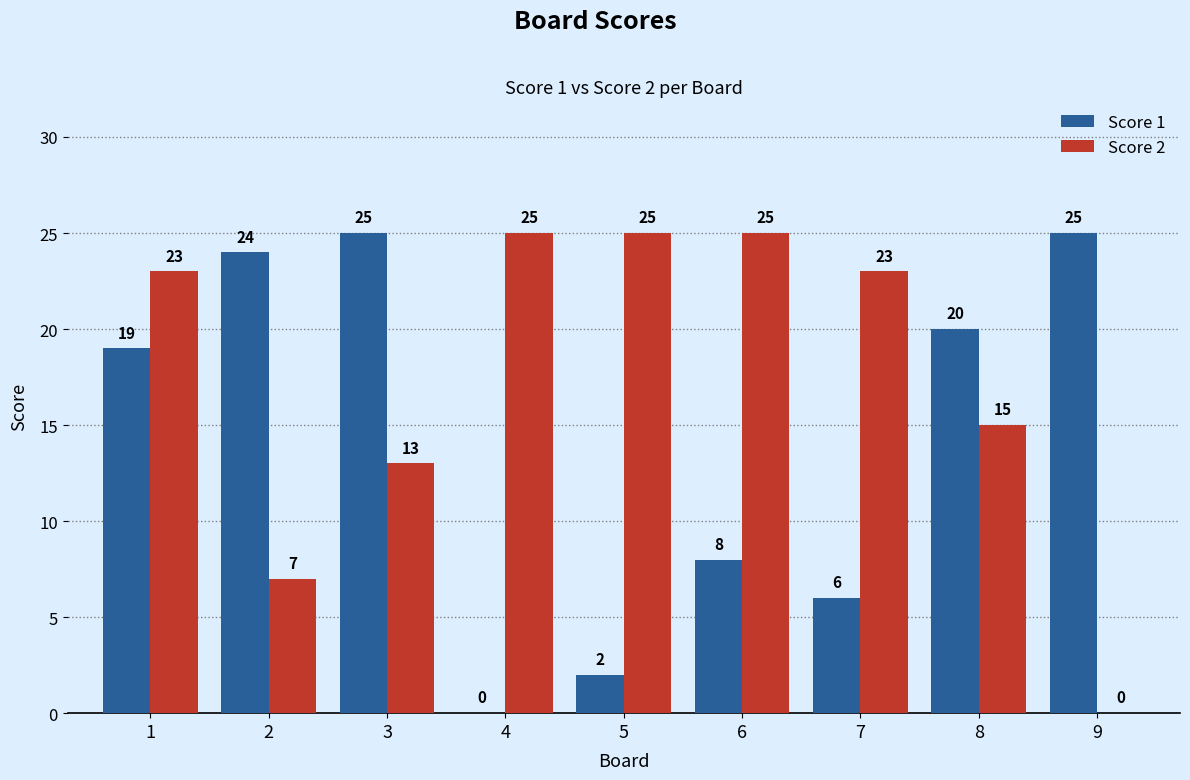

What is the highest value of the Score 2 series?

25